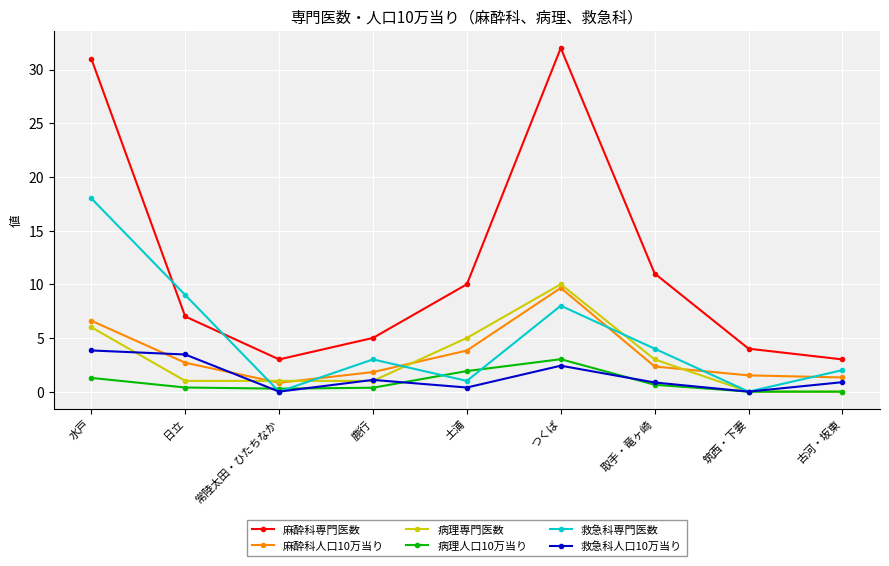

What is the difference between the maximum and second lowest values in the 病理人口10万当り series?

3.0